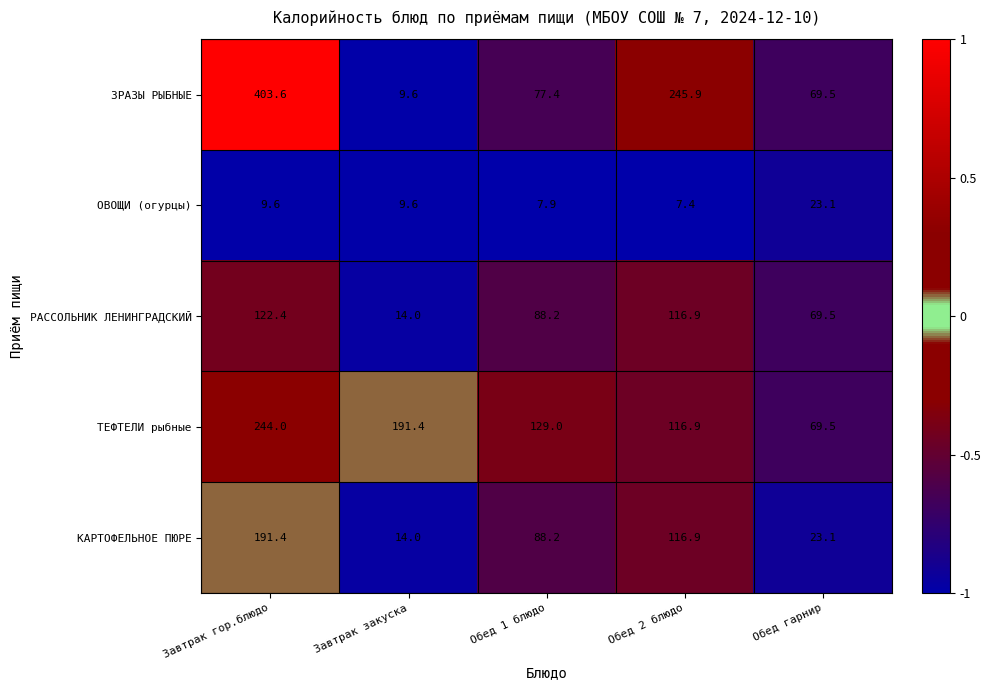

Reading left to right, transcribe all the data shown in this chart.

ЗРАЗЫ РЫБНЫЕ: 403.6	9.6	77.4	245.9	69.5
ОВОЩИ (огурцы): 9.6	9.6	7.9	7.4	23.1
РАССОЛЬНИК ЛЕНИНГРАДСКИЙ: 122.4	14.0	88.2	116.9	69.5
ТЕФТЕЛИ рыбные: 244.0	191.4	129.0	116.9	69.5
КАРТОФЕЛЬНОЕ ПЮРЕ: 191.4	14.0	88.2	116.9	23.1